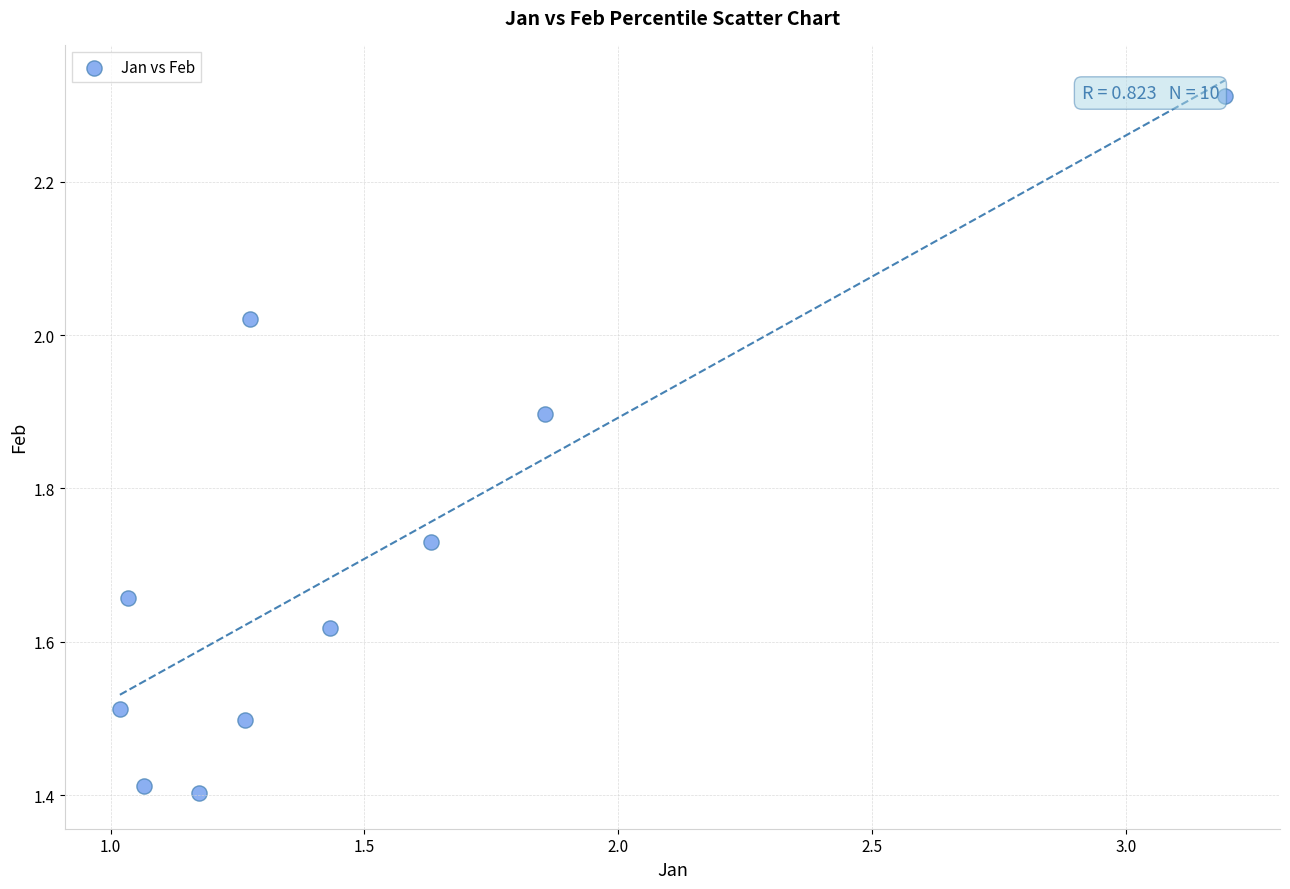

What is the range of Y values (max minus min)?

0.9